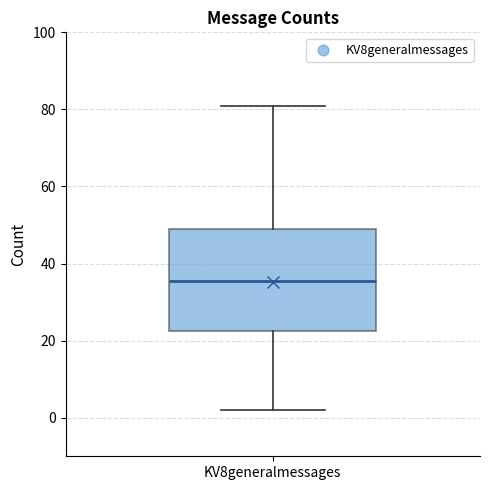

Read this box plot against the y-axis: the position of the median line, the range covered by the box, and the ends of both whiskers. The values are not printed on the chart, so give them approximately, as read against the axis.

median 36, box 22 to 50, whiskers 2 to 82